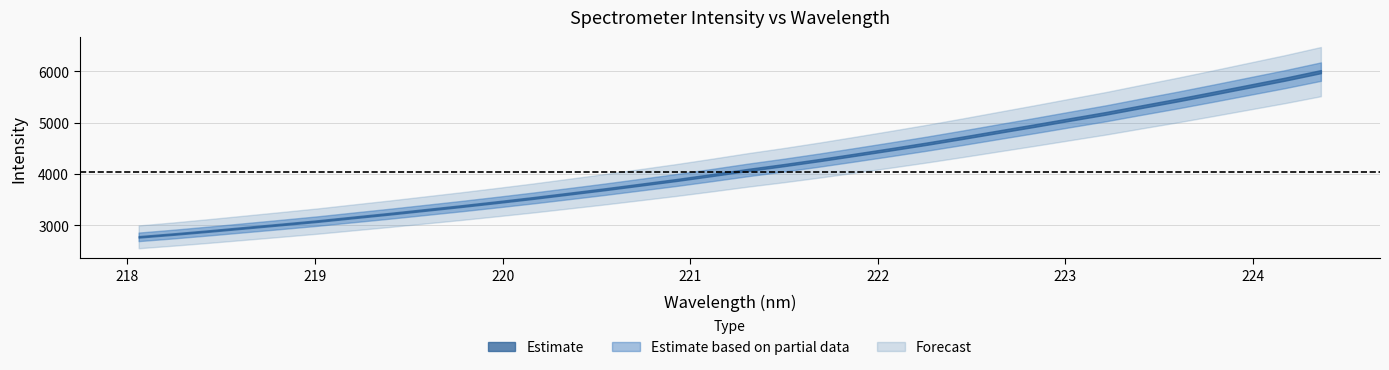

Rank the categories by value from highest to lowest.

33, 32, 31, 30, 29, 28, 27, 26, 25, 24, 23, 22, 21, 20, 19, 18, 17, 16, 15, 14, 13, 12, 11, 10, 9, 8, 7, 6, 5, 4, 3, 2, 1, 0